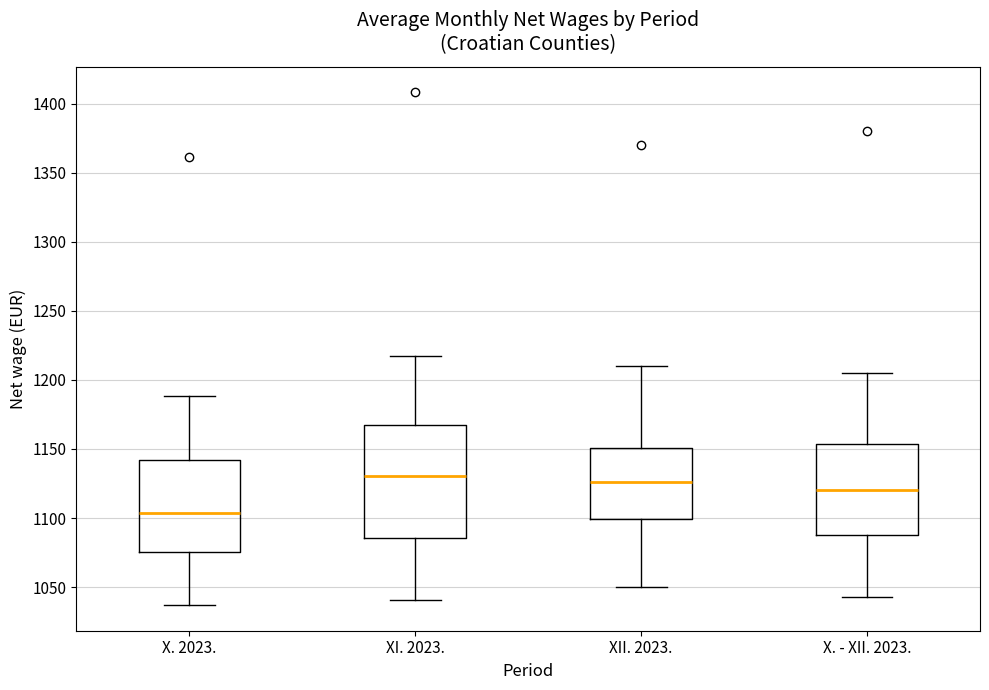

Which box has the lowest median line?

X. 2023.